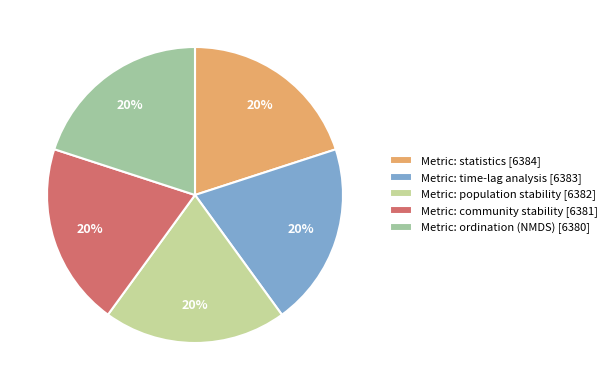

To the nearest percent, what is the average slice percentage?

20%